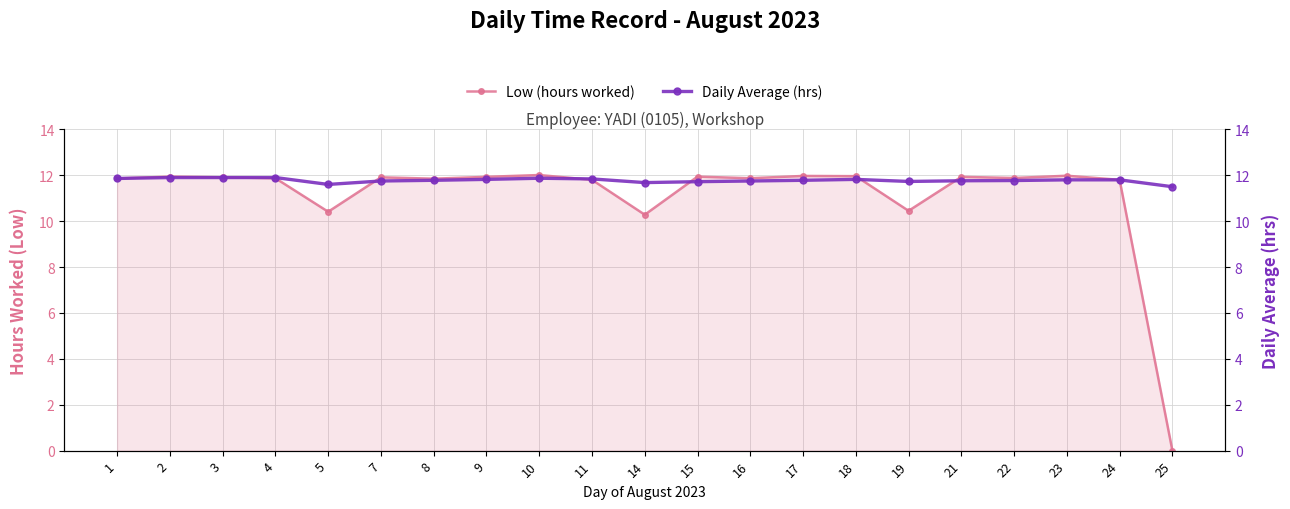

How many intersections are there between Daily Average (hrs) and Low (hours worked)?

6